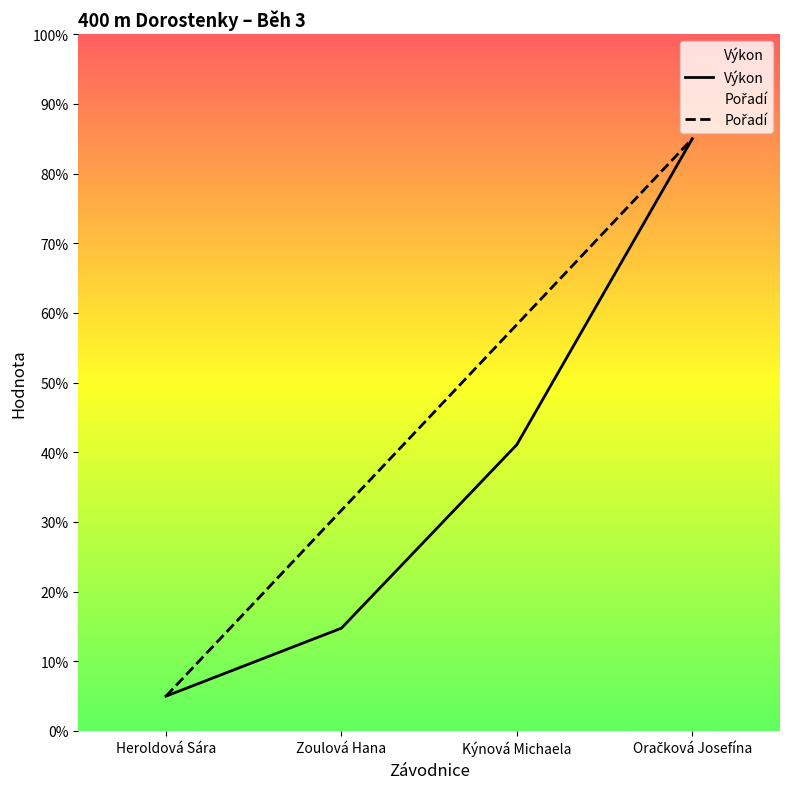

Between Heroldová Sára and Oračková Josefína, which is larger?

Oračková Josefína